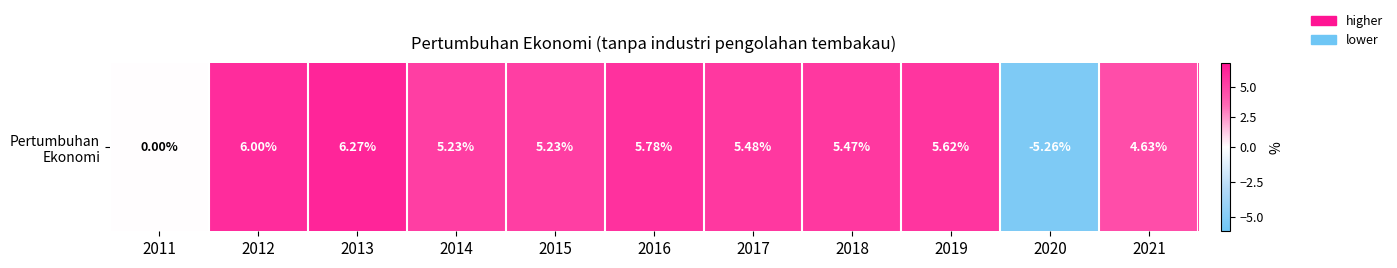

Which has a higher value, 2019 or 2017?

2019